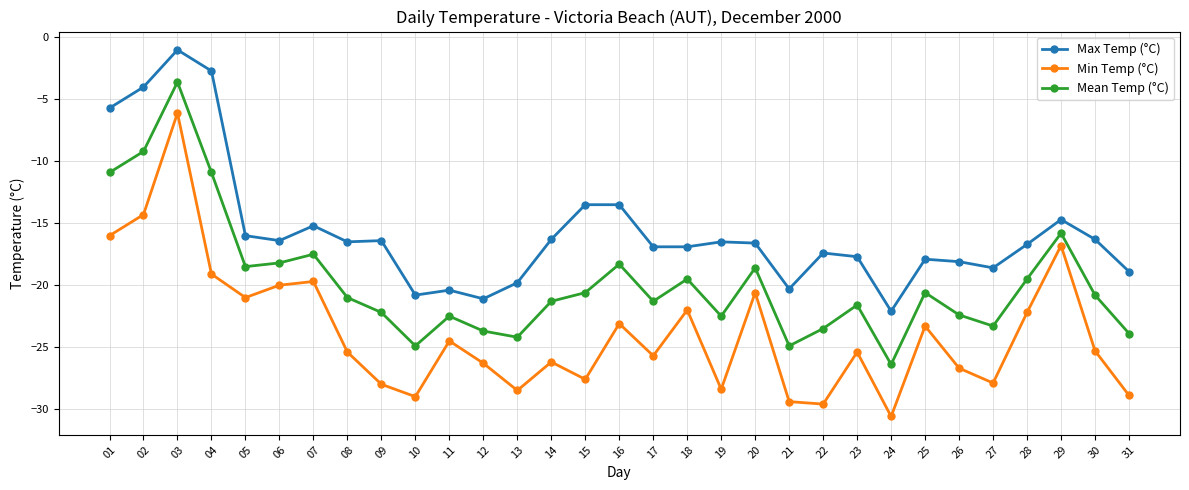

Read the Max Temp (°C) value at 05.

-16.0